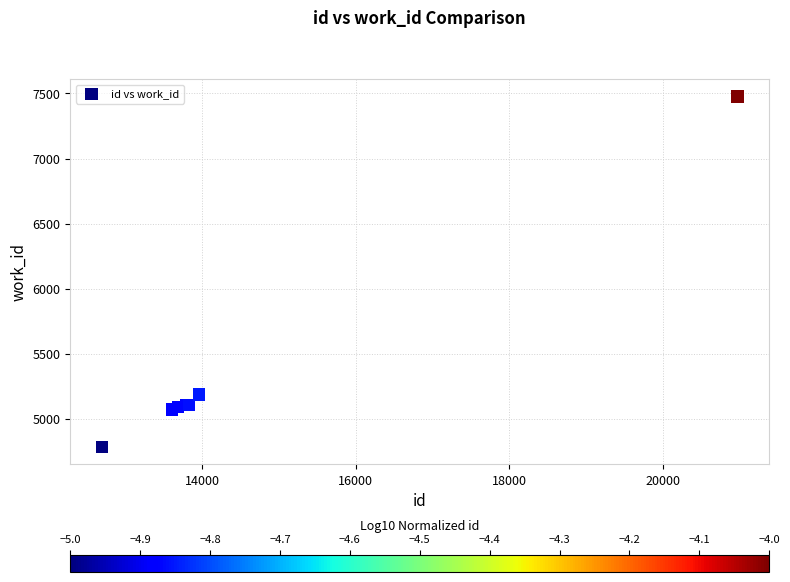

What Y value in the scatter plot is closest to 6129?

5184